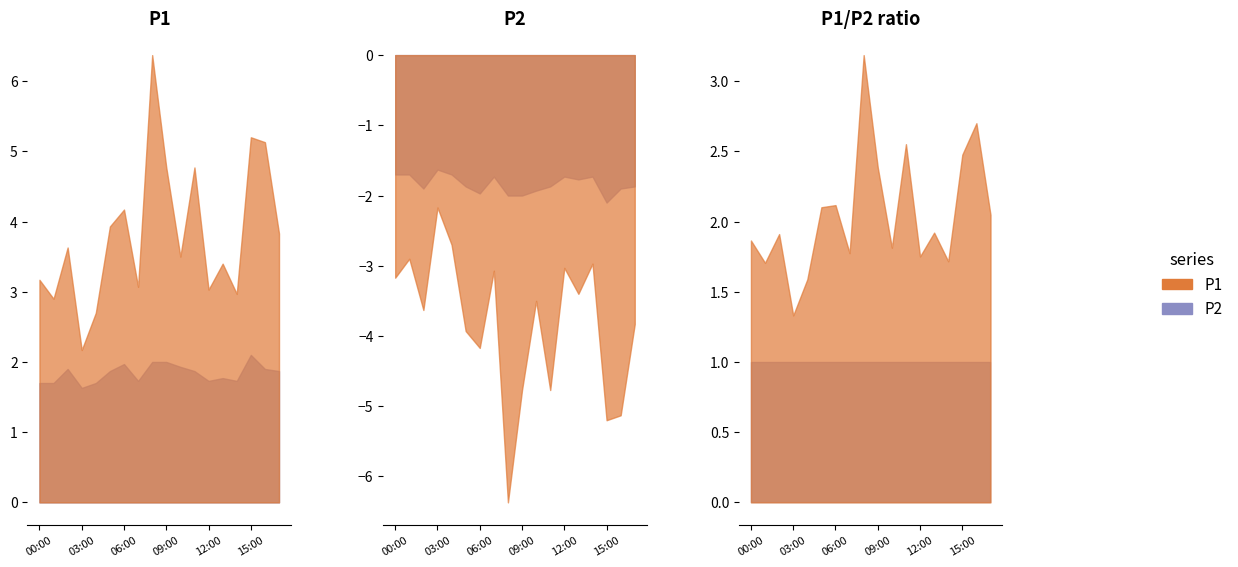

Is it true that P2 equals 1.7 at 4?

True